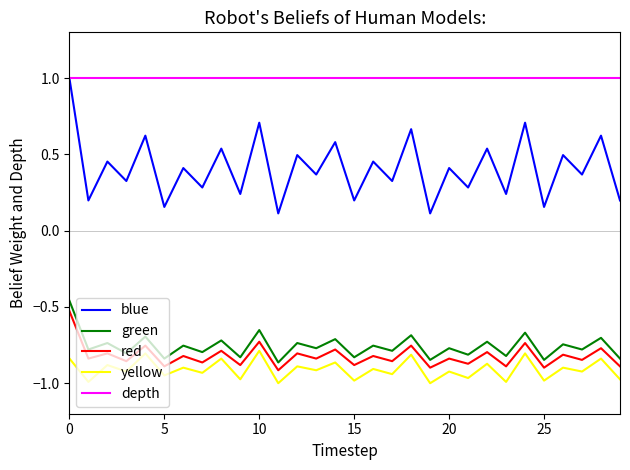

True or false: yellow and blue intersect in this chart.

False